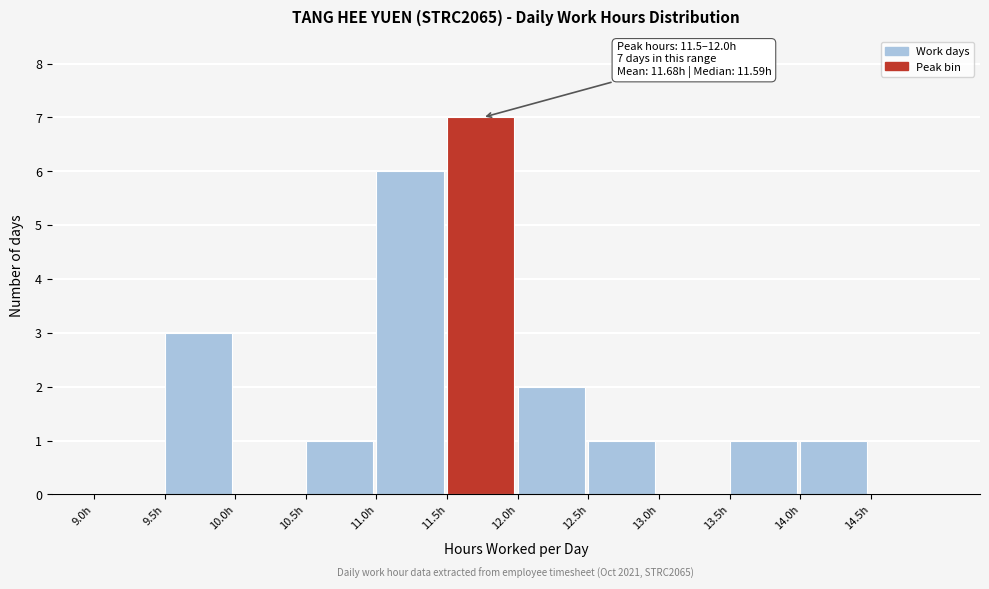

Which range on the x-axis has the tallest bar?

11.5 to 12.0